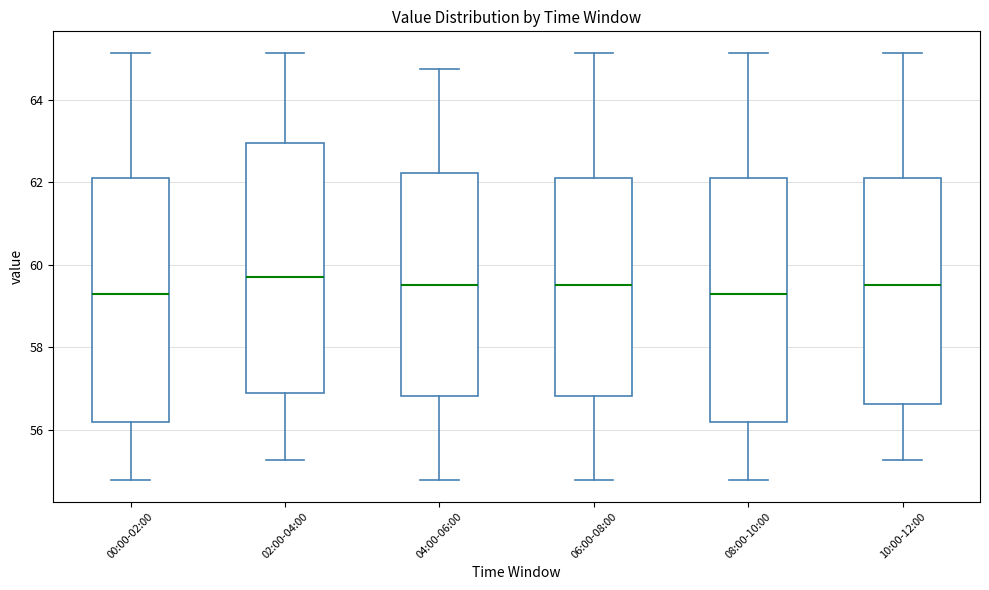

Reading left to right, transcribe this box plot: for each box, give where its median line is, the range the box spans, and where its two whiskers end, as read against the y-axis. The values are not printed on the chart, so give them approximately, as read against the axis.

00:00-02:00: median 59.2, box 56.2 to 62.2, whiskers 54.8 to 65.2
02:00-04:00: median 59.8, box 56.8 to 63.0, whiskers 55.2 to 65.2
04:00-06:00: median 59.6, box 56.8 to 62.2, whiskers 54.8 to 64.8
06:00-08:00: median 59.6, box 56.8 to 62.2, whiskers 54.8 to 65.2
08:00-10:00: median 59.2, box 56.2 to 62.2, whiskers 54.8 to 65.2
10:00-12:00: median 59.6, box 56.6 to 62.2, whiskers 55.2 to 65.2